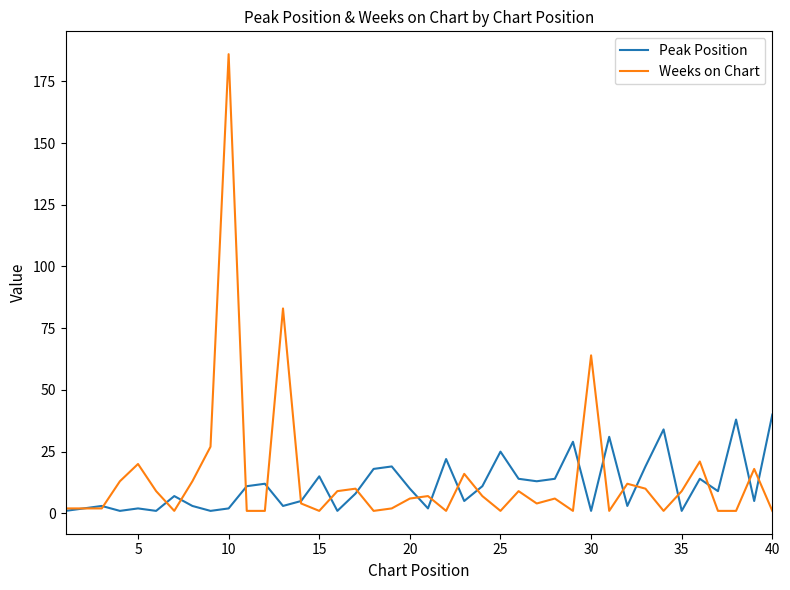

List the series in order of their peak value, highest first.

Weeks on Chart, Peak Position